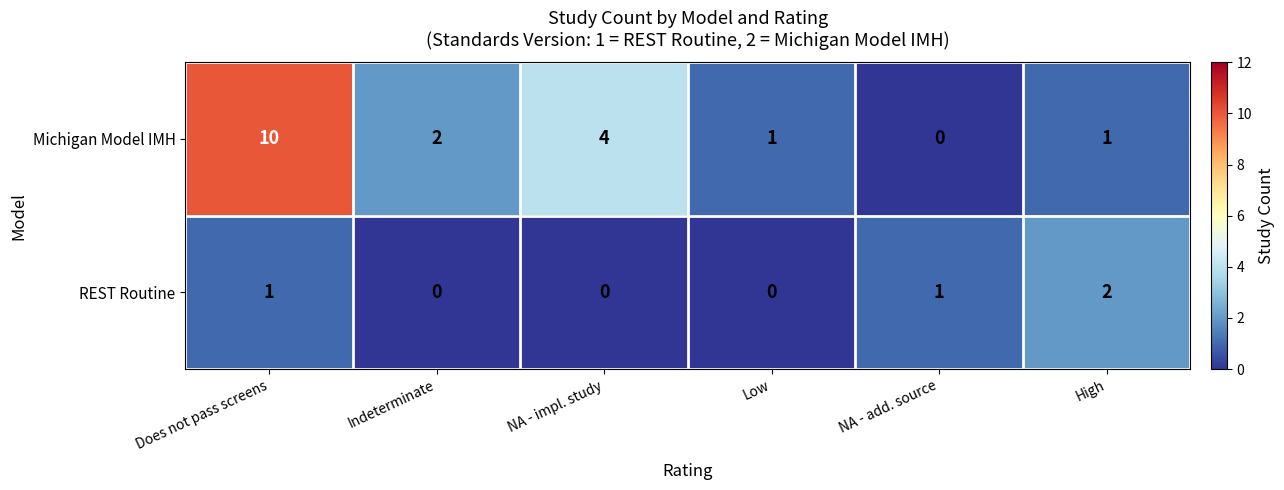

What is the difference between the maximum and minimum values in the Michigan Model IMH series?

10